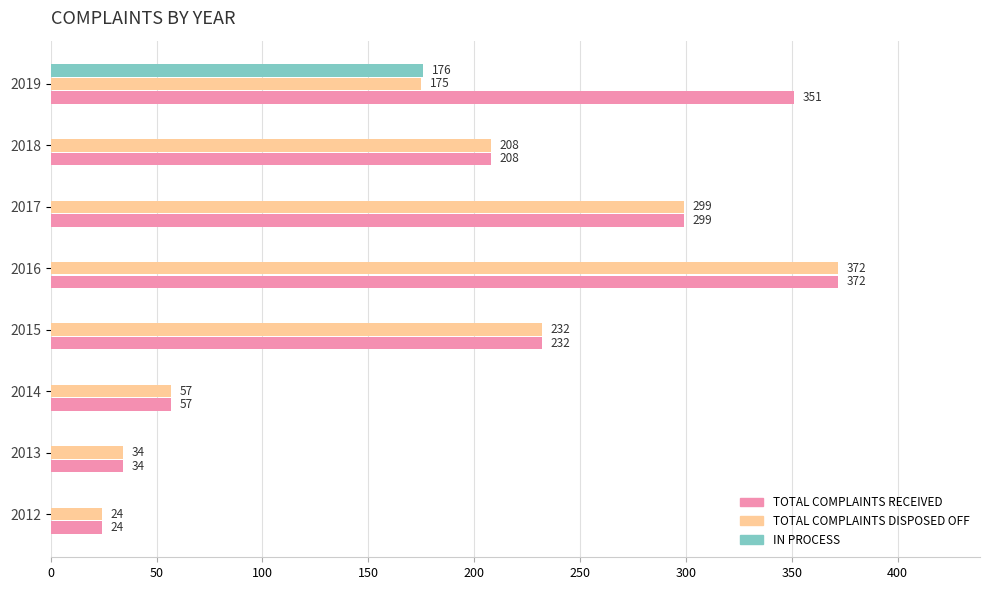

The value of IN PROCESS at 2014 is -75. True or false?

False